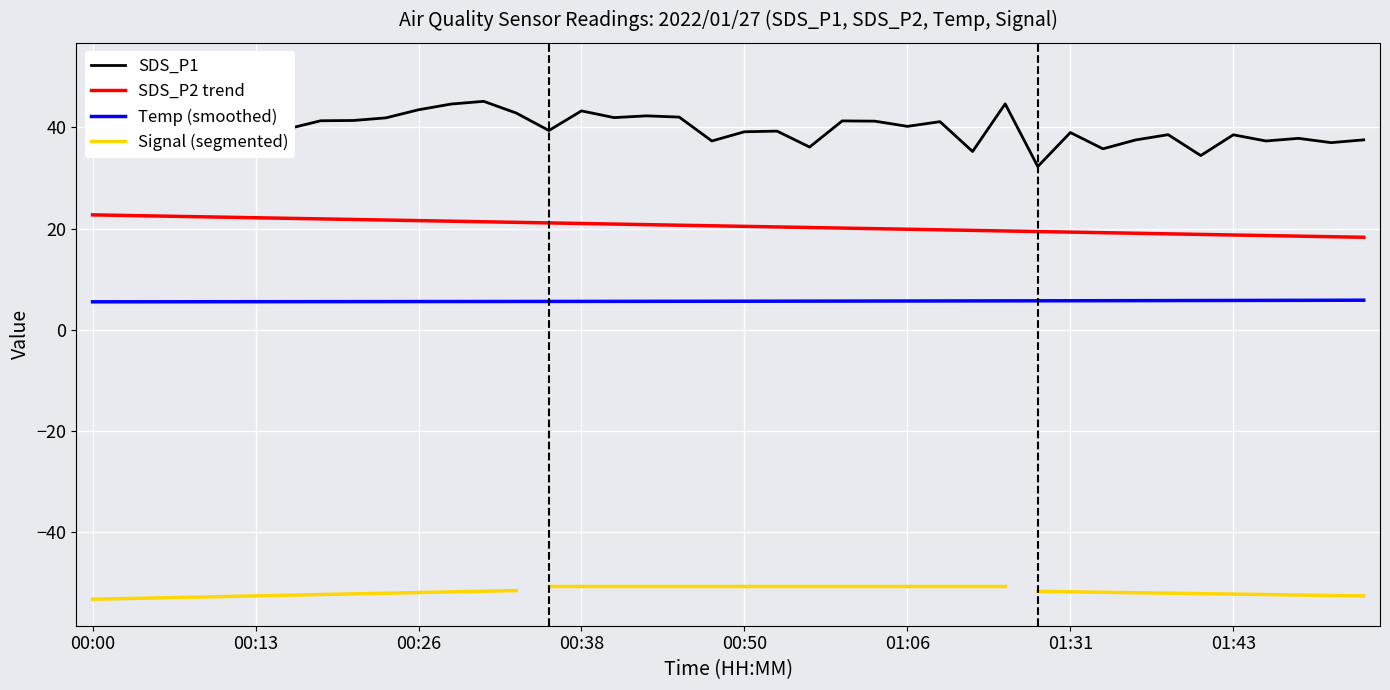

What is the value of the Temp point at the 9th from the left?

5.6